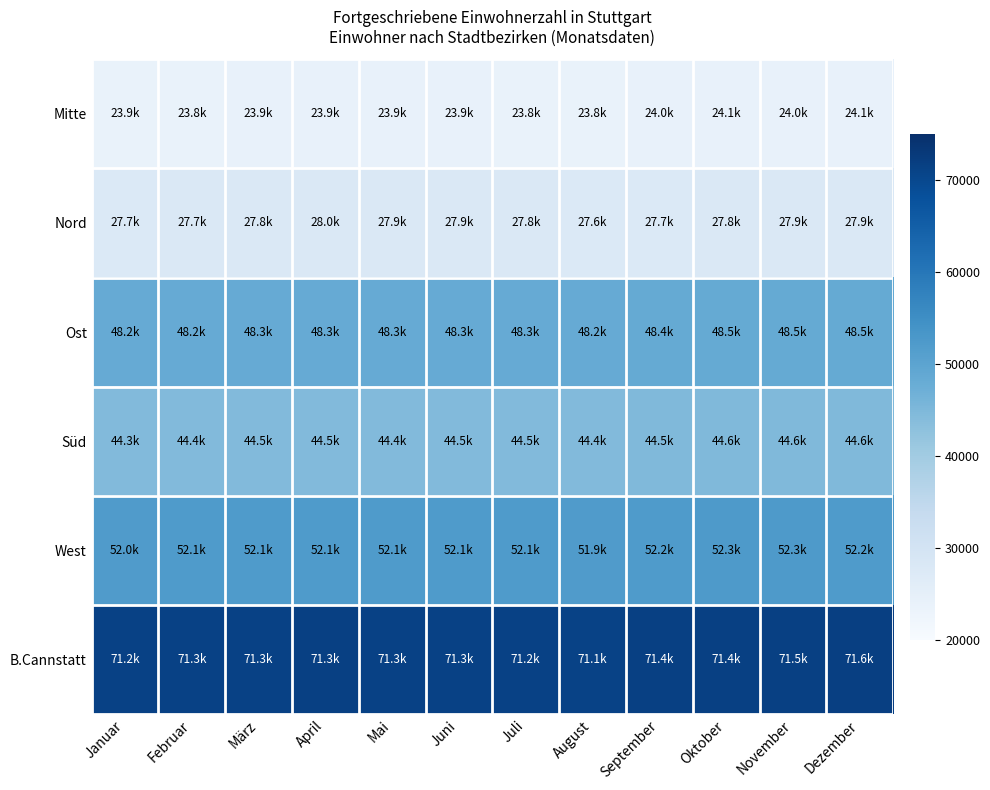

Which label corresponds to the smallest value in the chart?

August